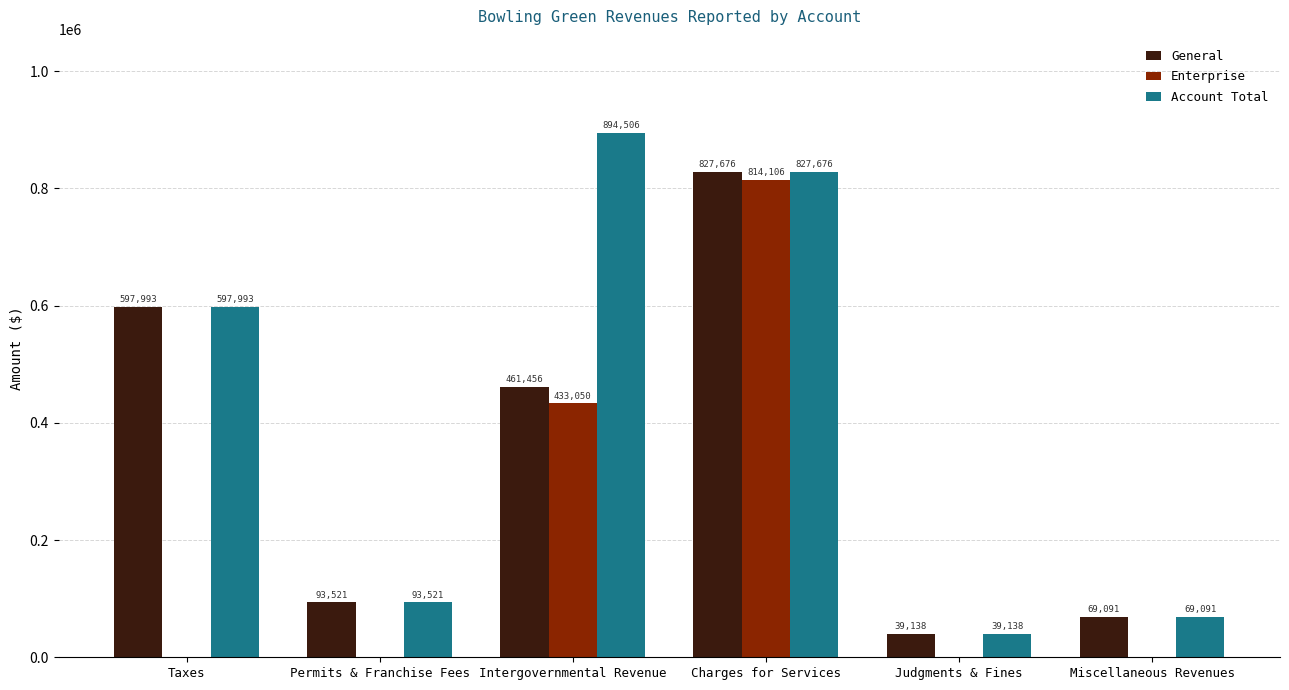

Which category has the highest value in the Account Total series?

Intergovernmental Revenue